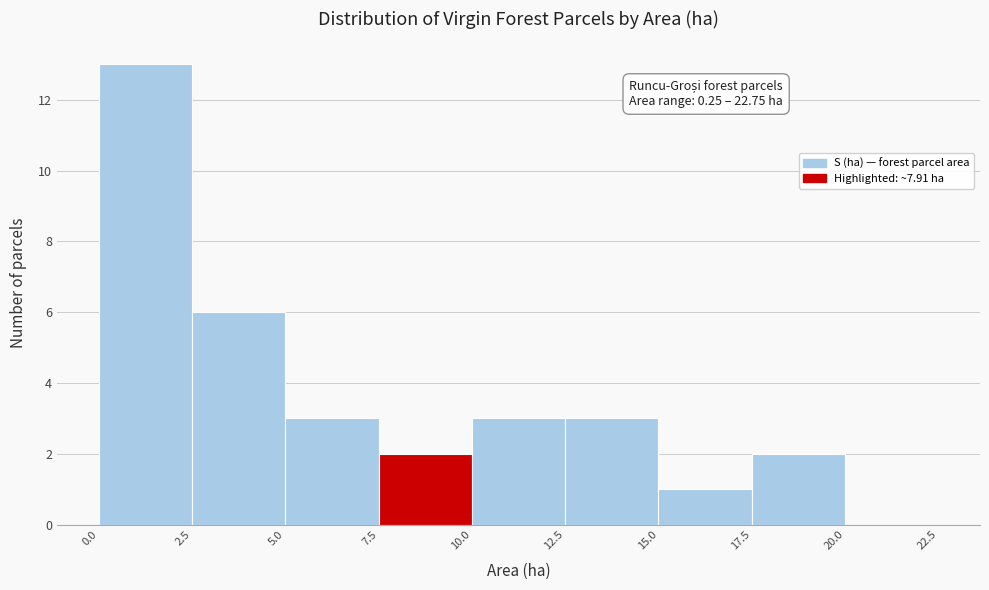

Over which range of the x-axis is the bar tallest?

0.0 to 2.5